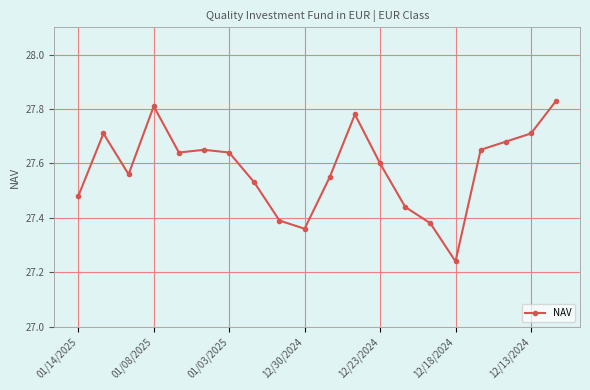

Count the values in the range 27 to 28.

20